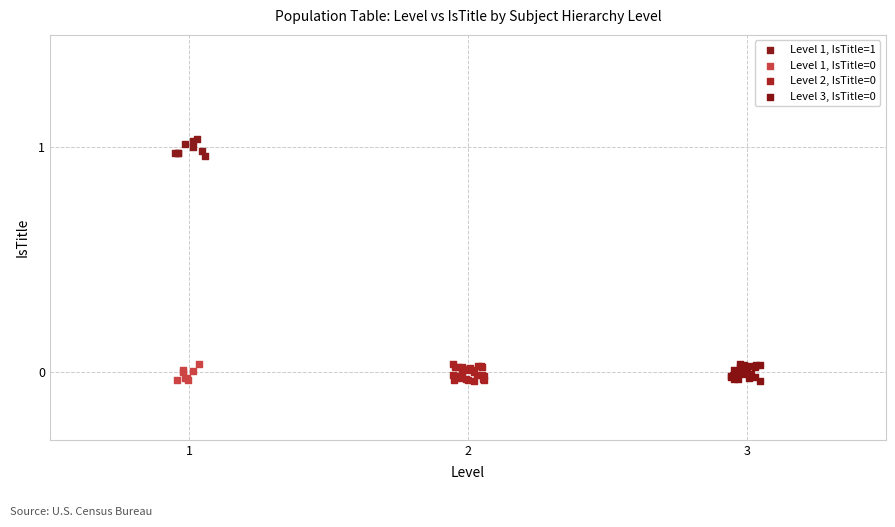

Which series contains the highest Y value?

Level 1, IsTitle=1